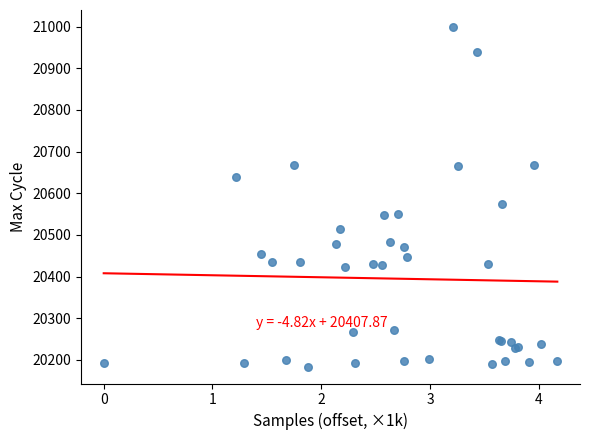

What Y value in the scatter plot is closest to 20591?

20573